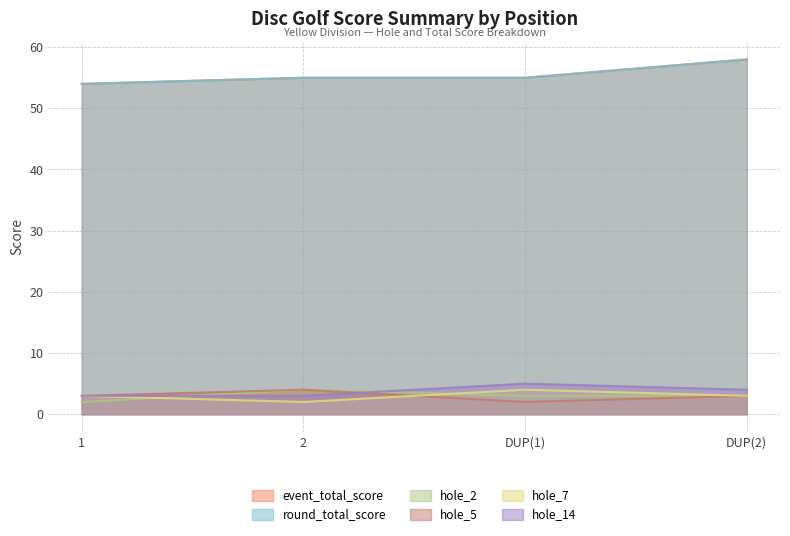

True or false: event_total_score and hole_14 cross at least once.

False